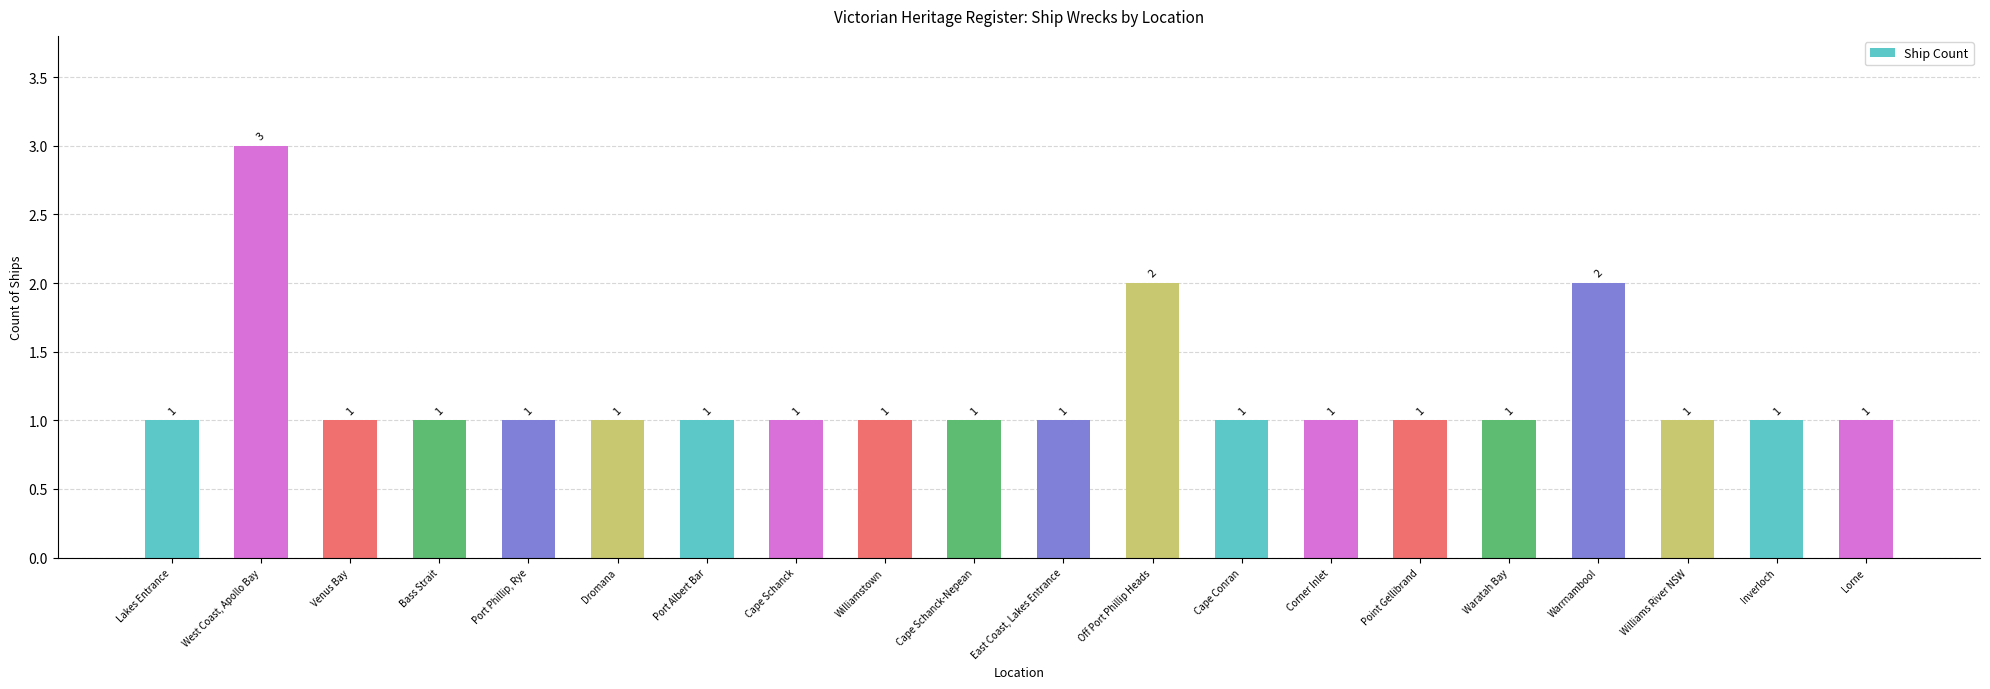

What is the approximate value at Williamstown?

1